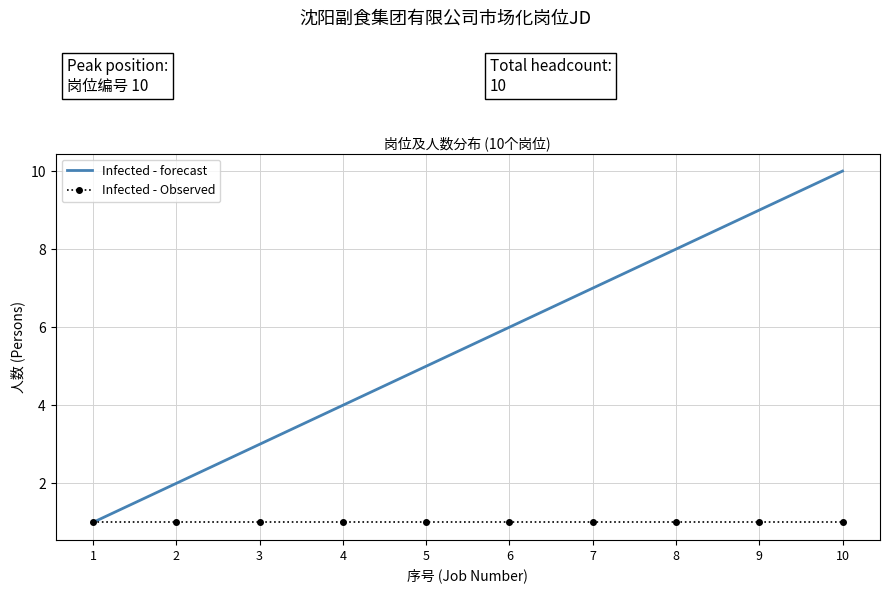

The value of Infected - forecast at 7 is 7. True or false?

True